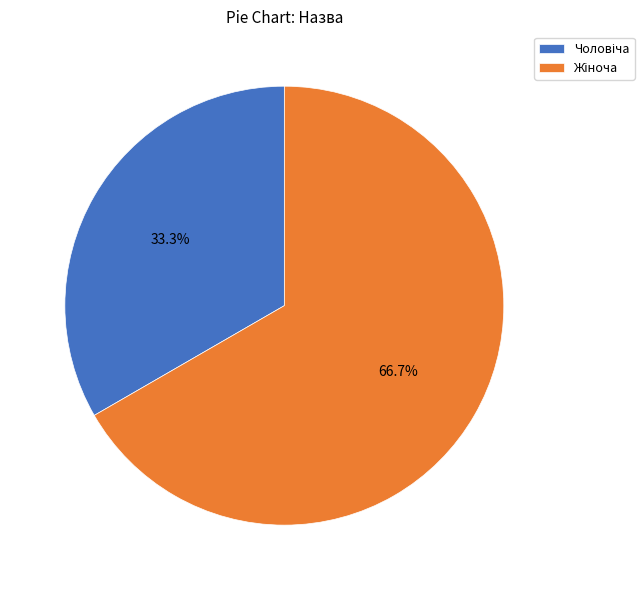

Is there a majority slice in this chart?

Yes